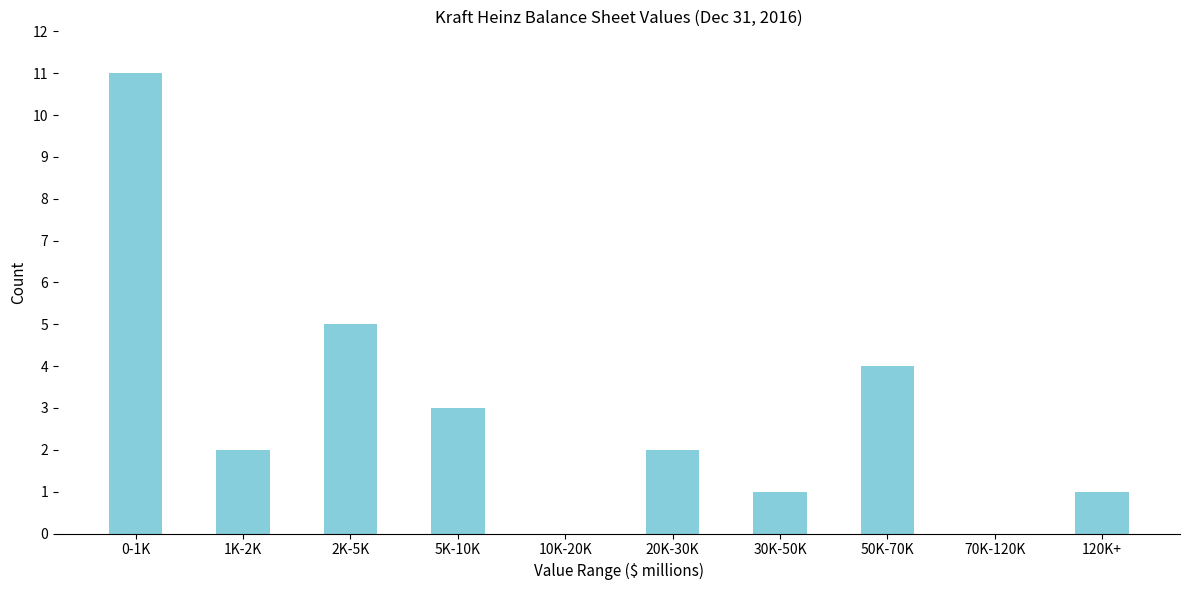

Reading left to right, list all the values displayed in this chart.

0-1K=11	1K-2K=2	2K-5K=5	5K-10K=3	10K-20K=0	20K-30K=2	30K-50K=1	50K-70K=4	70K-120K=0	120K+=1